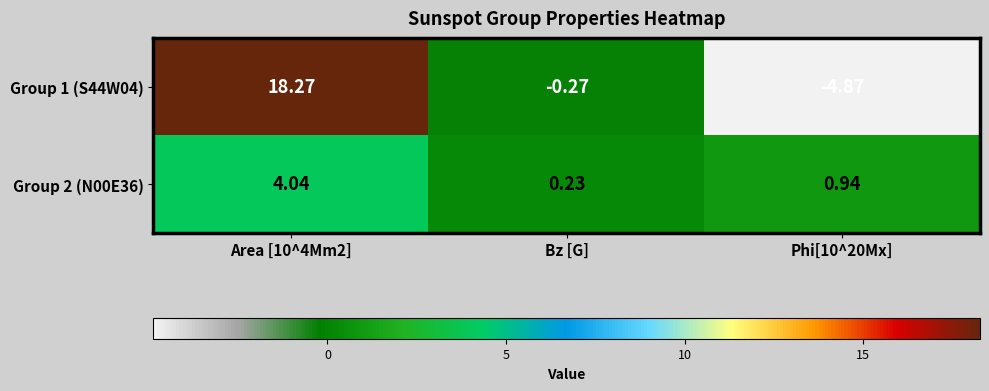

Is the value of Group 2 (N00E36) at Bz [G] greater than the value of Group 1 (S44W04) at Bz [G]?

Yes